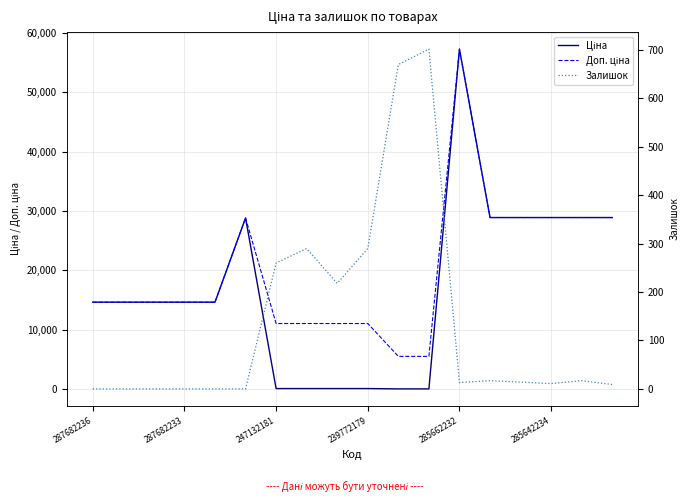

Where is Залишок nearest to the value 351?

7